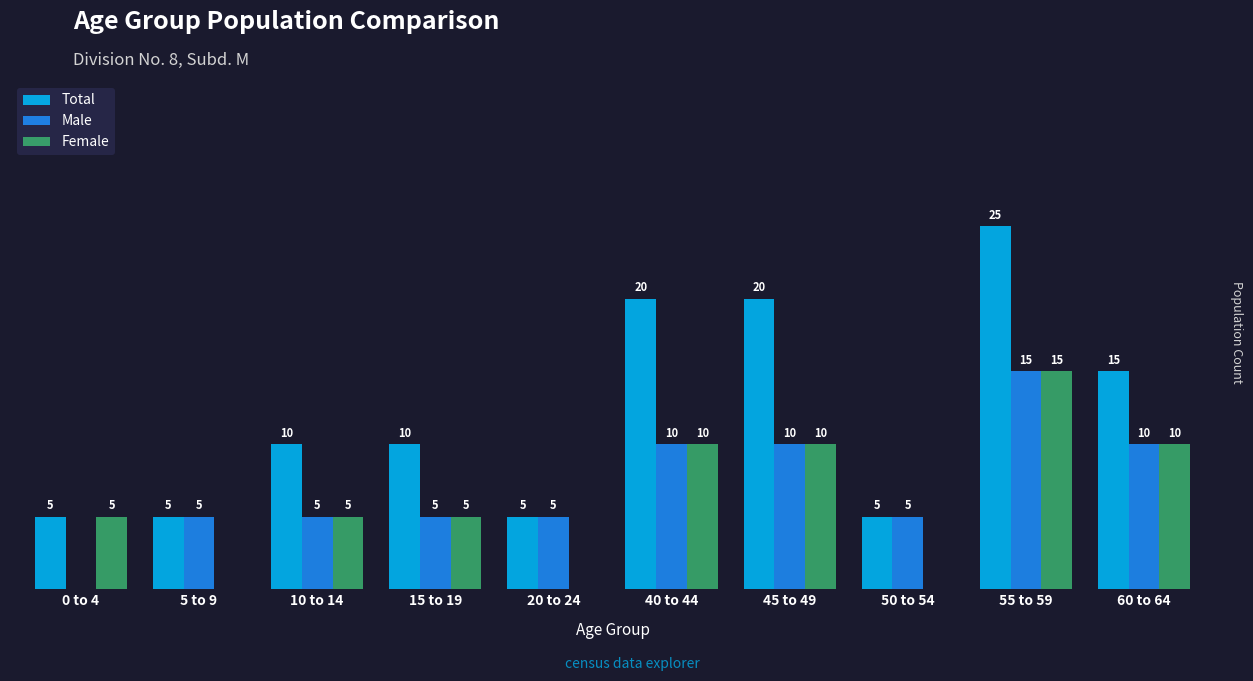

Where is Total nearest to the value 15?

60 to 64